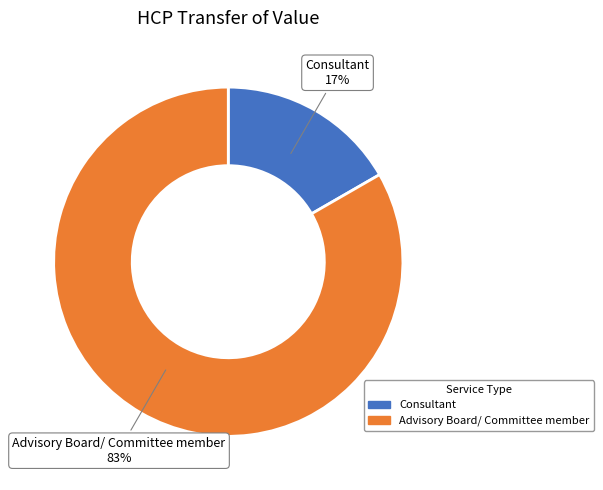

Does any single category account for the majority?

Yes